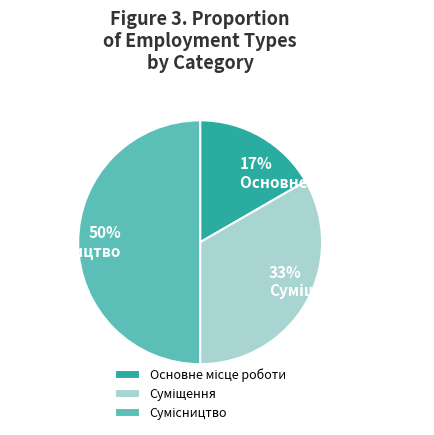

To the nearest percent, what is the average slice percentage?

33%